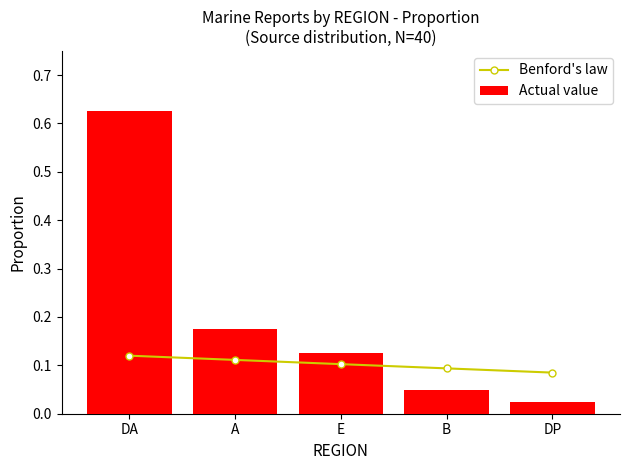

List the series in order of their overall mean, highest first.

Actual value, Benford's law